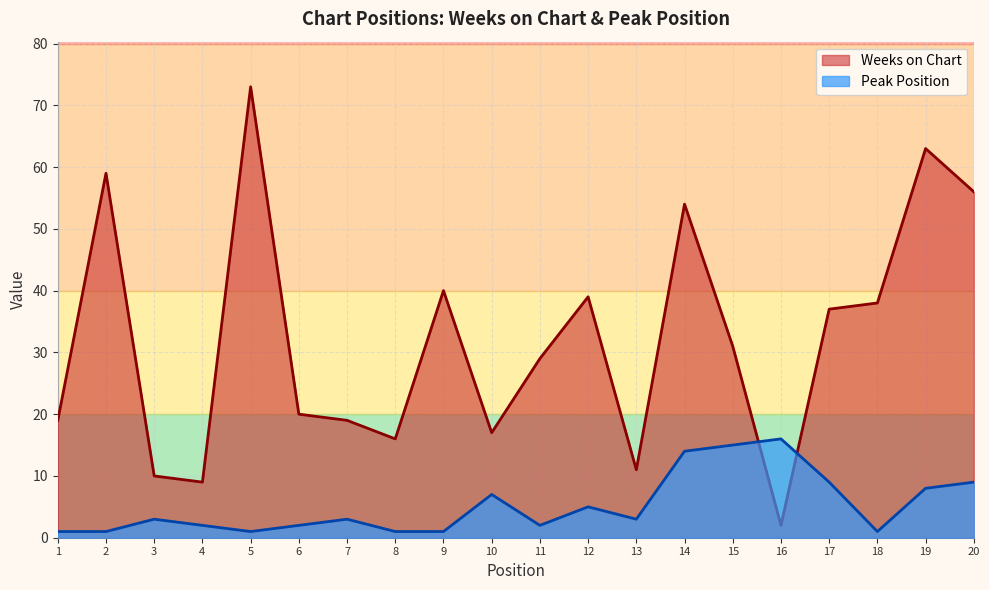

How many values in the Peak Position series exceed 3?

8